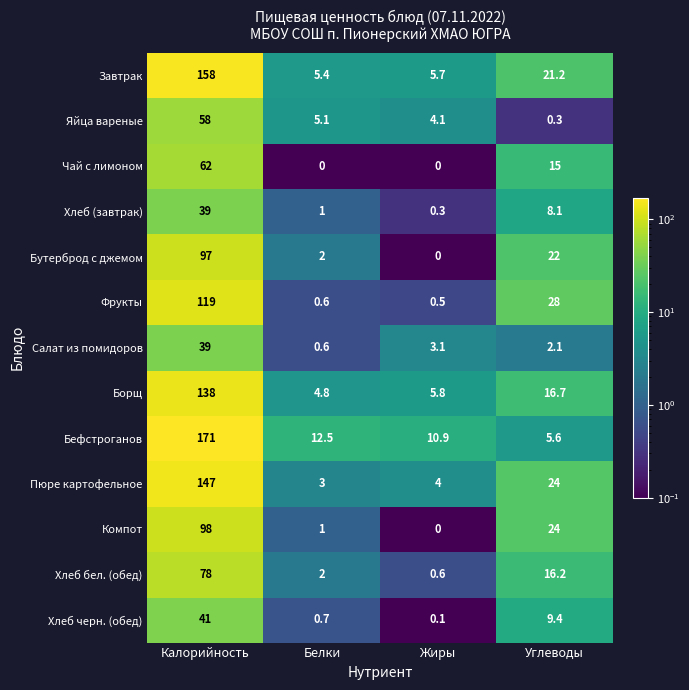

Where is Хлеб (завтрак) nearest to the value 19?

Углеводы